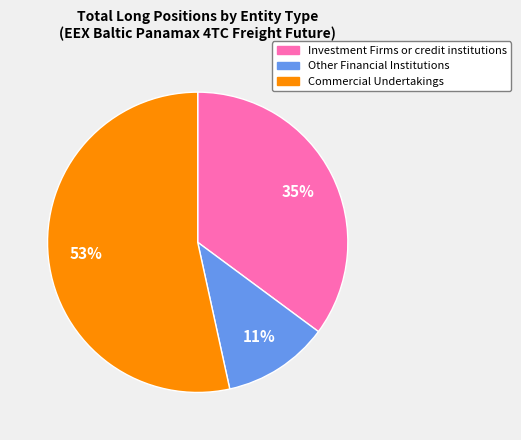

Between Investment Firms or credit institutions and Commercial Undertakings, which is larger?

Commercial Undertakings